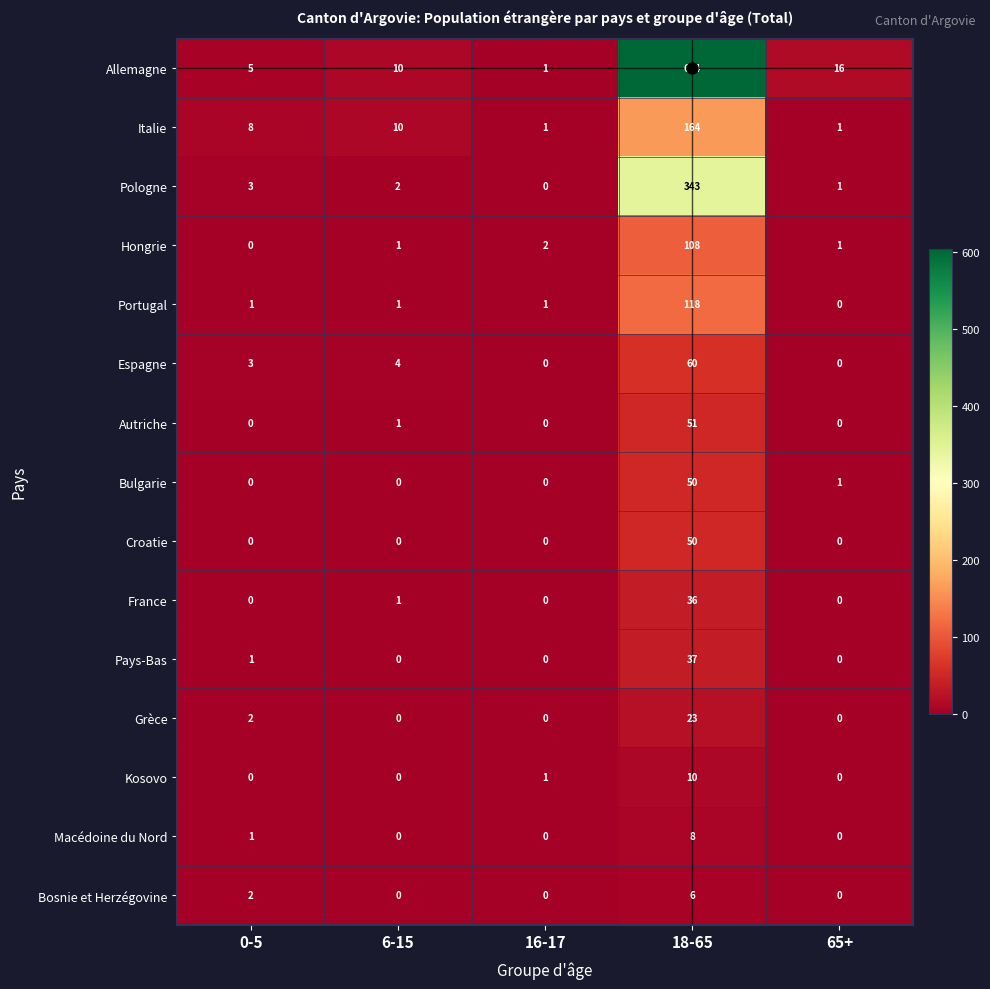

Where is Allemagne nearest to the value 302?

65+